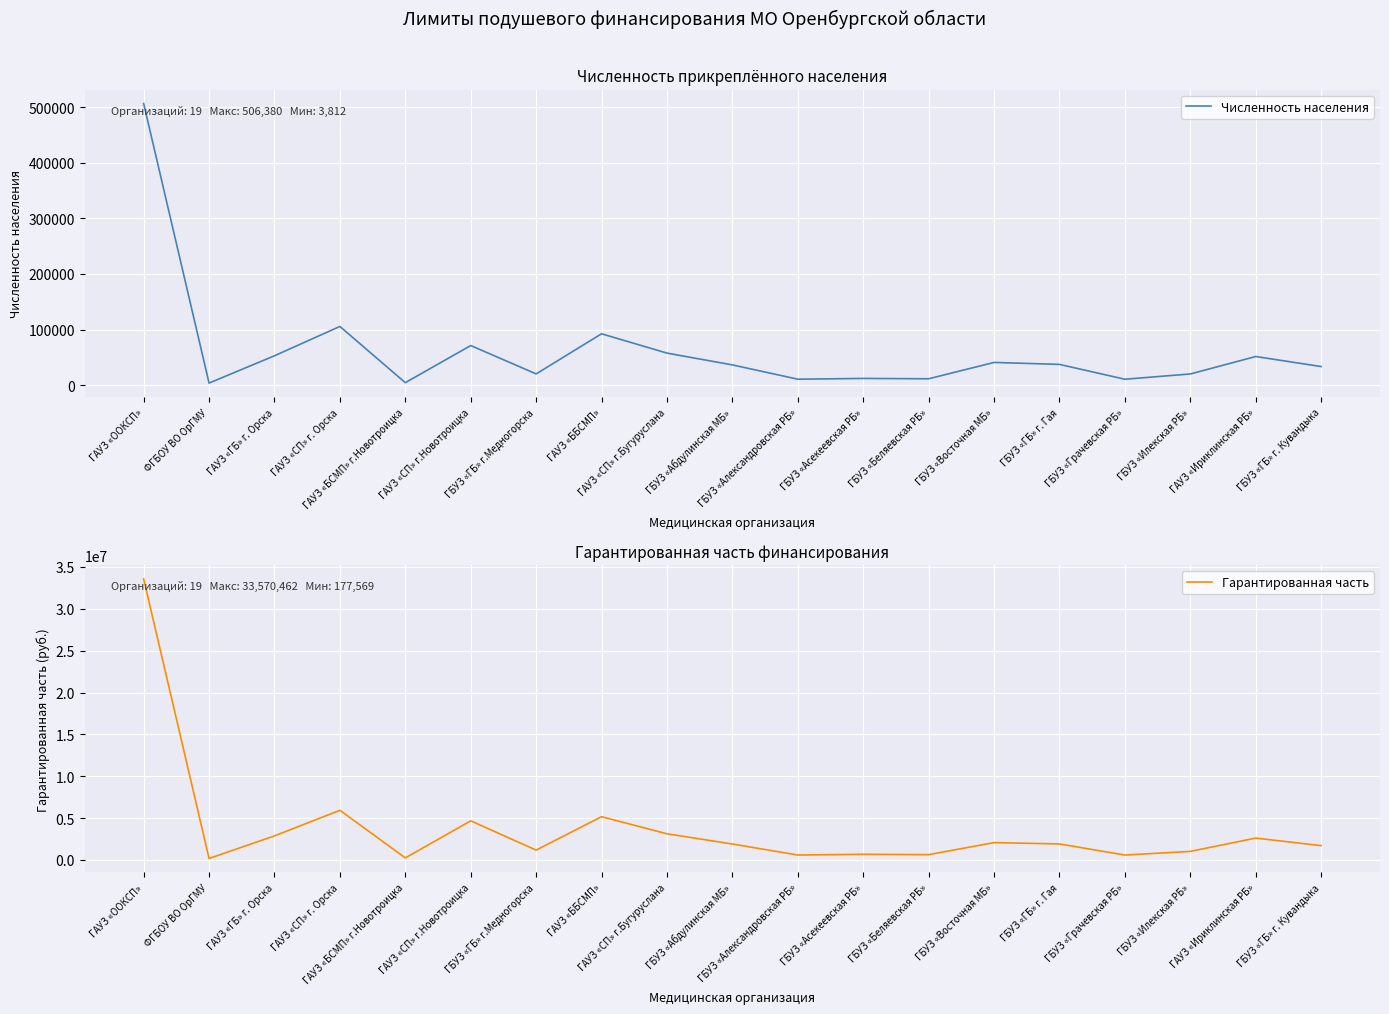

Count the number of categories in the chart.

19